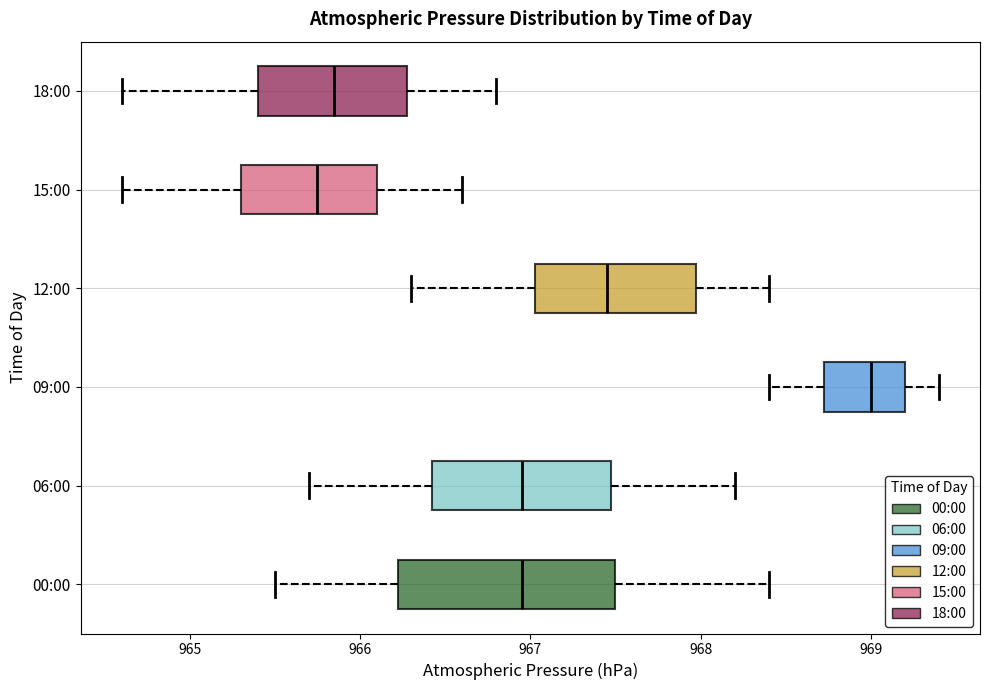

Reading bottom to top, transcribe this box plot: for each box, give where its median line is, the range the box spans, and where its two whiskers end, as read against the x-axis. The values are not printed on the chart, so give them approximately, as read against the axis.

00:00: median 967.0, box 966.2 to 967.5, whiskers 965.5 to 968.4
06:00: median 967.0, box 966.4 to 967.5, whiskers 965.7 to 968.2
09:00: median 969.0, box 968.7 to 969.2, whiskers 968.4 to 969.4
12:00: median 967.5, box 967.0 to 968.0, whiskers 966.3 to 968.4
15:00: median 965.8, box 965.3 to 966.1, whiskers 964.6 to 966.6
18:00: median 965.9, box 965.4 to 966.3, whiskers 964.6 to 966.8